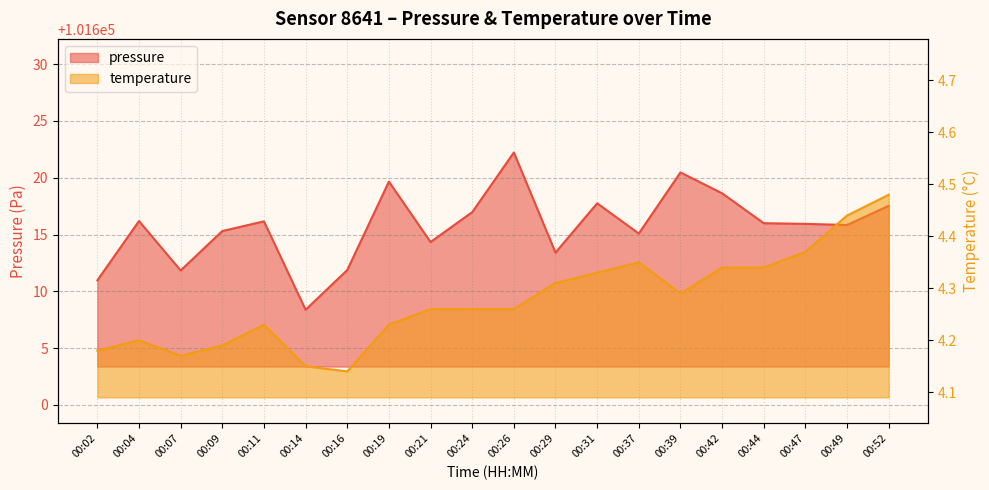

Reading left to right, transcribe all the data shown in this chart.

pressure: 101611.0	101616.2	101611.8	101615.3	101616.2	101608.4	101611.9	101619.7	101614.3	101617.0	101622.2	101613.4	101617.8	101615.1	101620.5	101618.6	101616.0	101615.9	101615.8	101617.5
temperature: 4.2	4.2	4.2	4.2	4.2	4.2	4.1	4.2	4.3	4.3	4.3	4.3	4.3	4.3	4.3	4.3	4.3	4.4	4.4	4.5